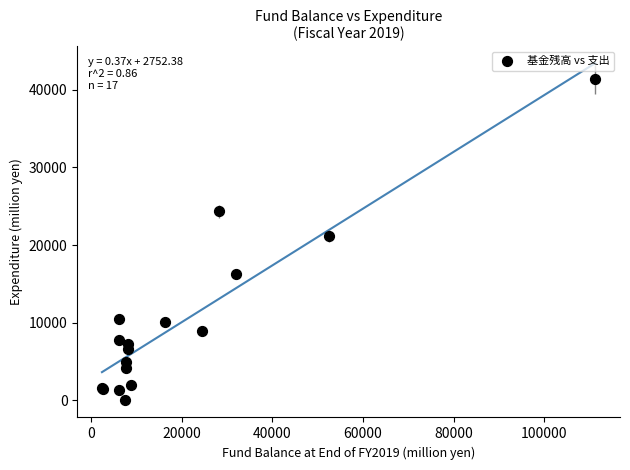

What Y value in the scatter plot is closest to 20658?

21140.2